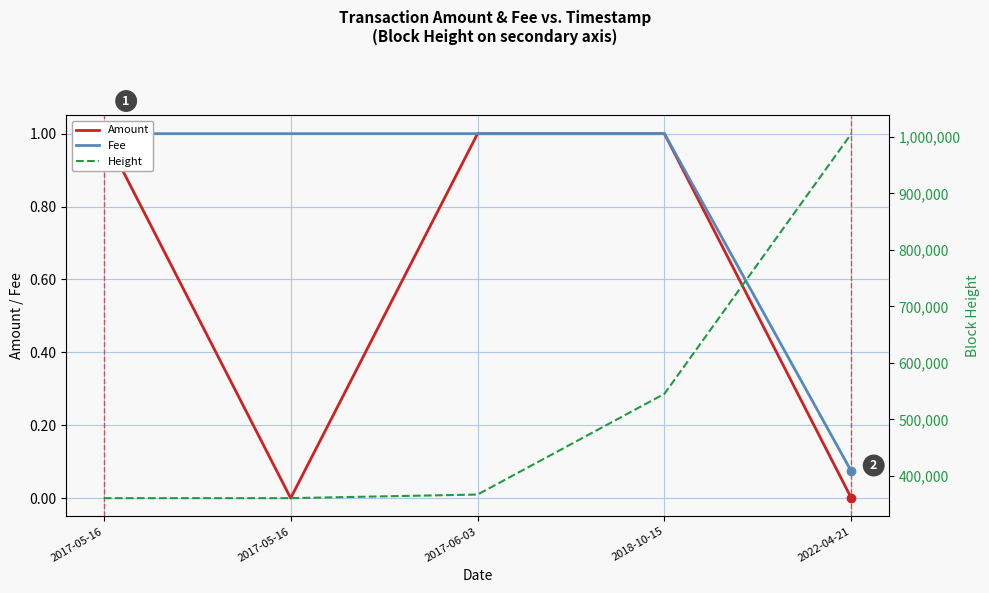

How many lines are shown in the chart?

3